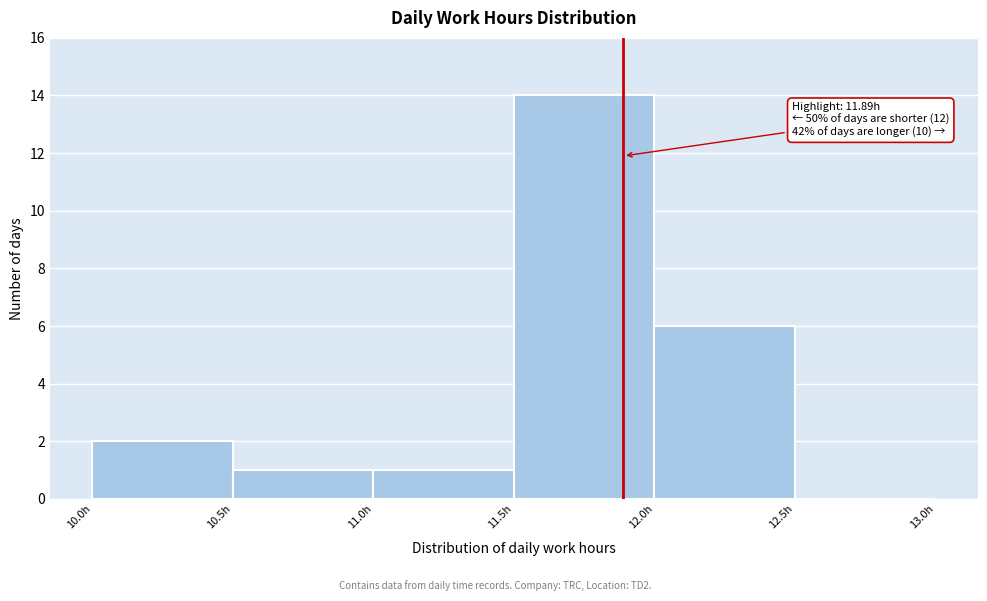

Over which range of the x-axis is the bar tallest?

11.5 to 12.0